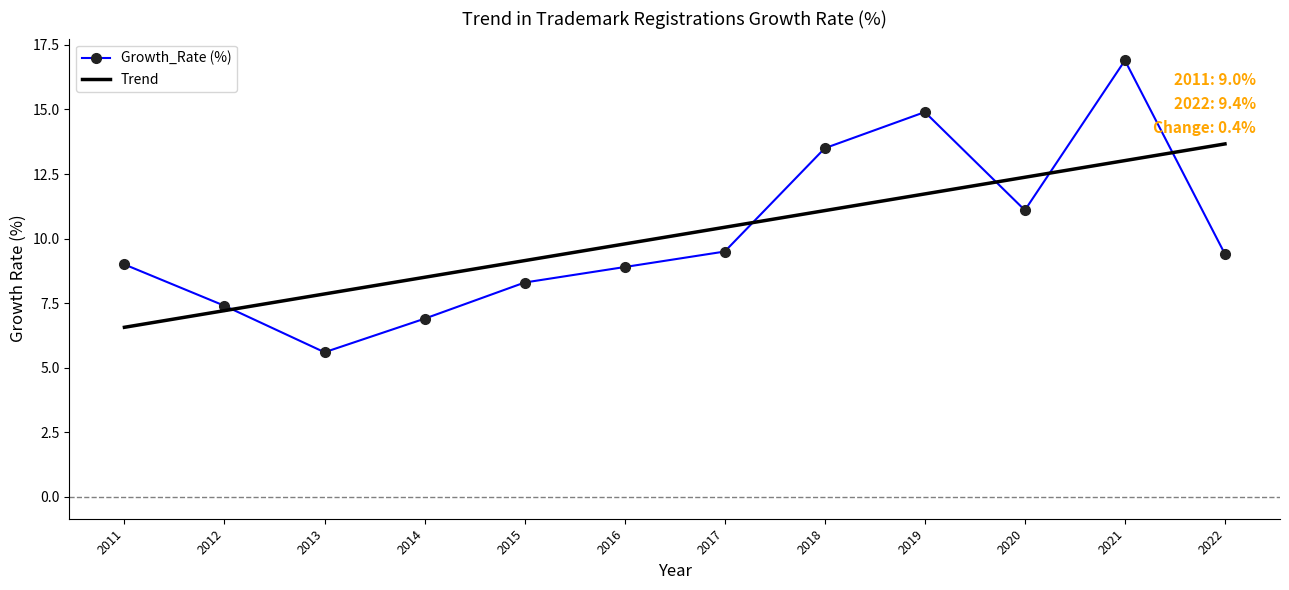

The Growth_Rate (%) series shows 13.5 at 2018. True or false?

True